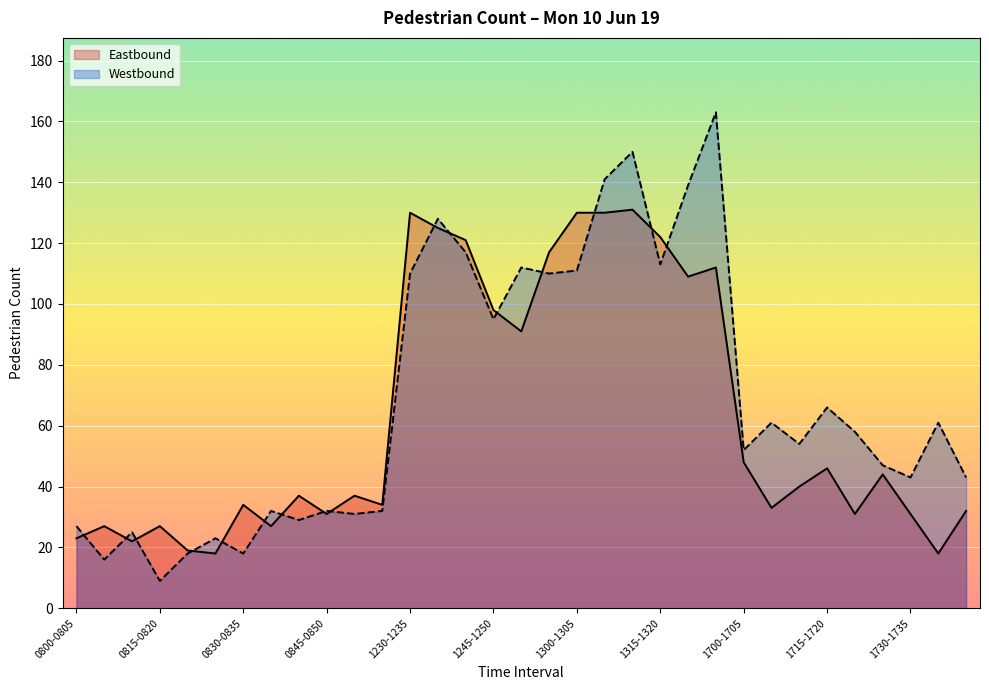

How many lines are shown in the chart?

2